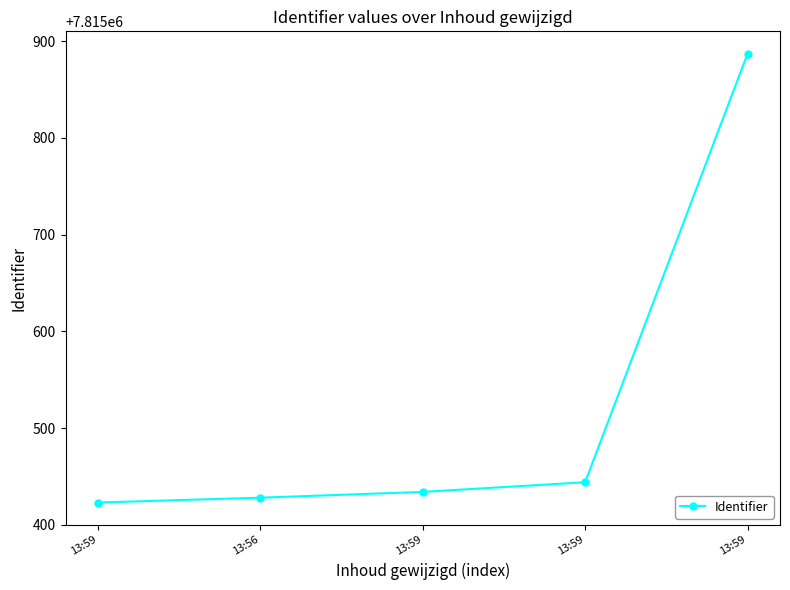

Is this an area chart (filled region under the line)?

No